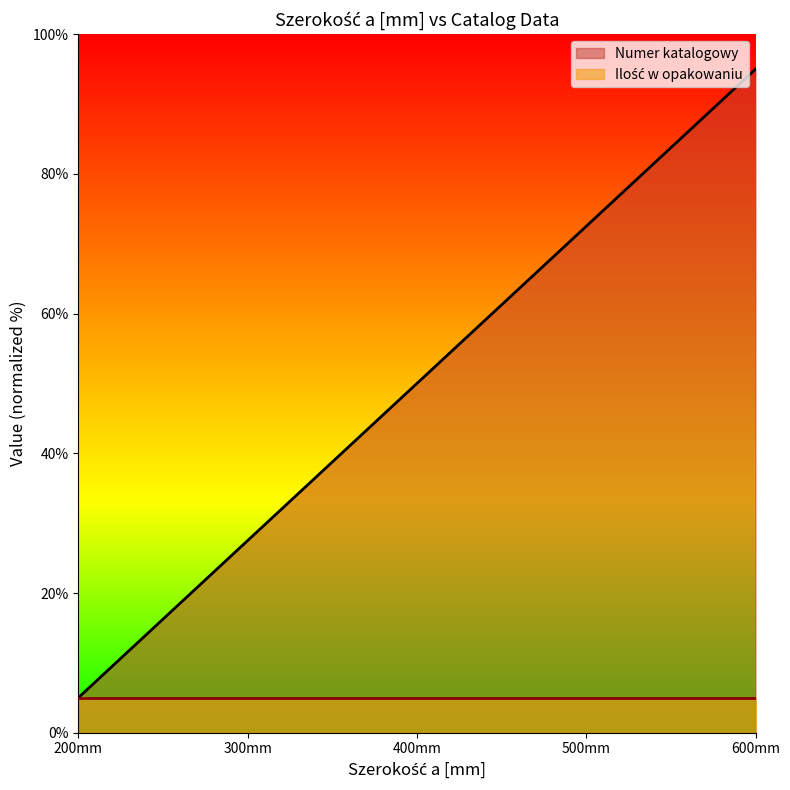

Is it true that Numer katalogowy equals 41.3 at 600mm?

False